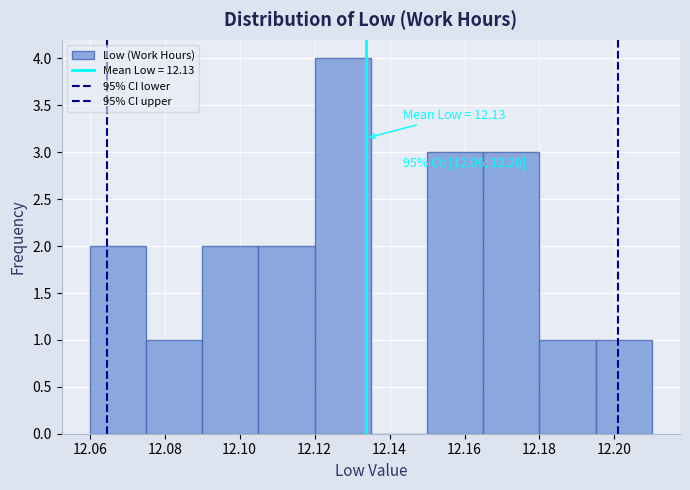

Over which range of the x-axis is the bar tallest?

12.120 to 12.135